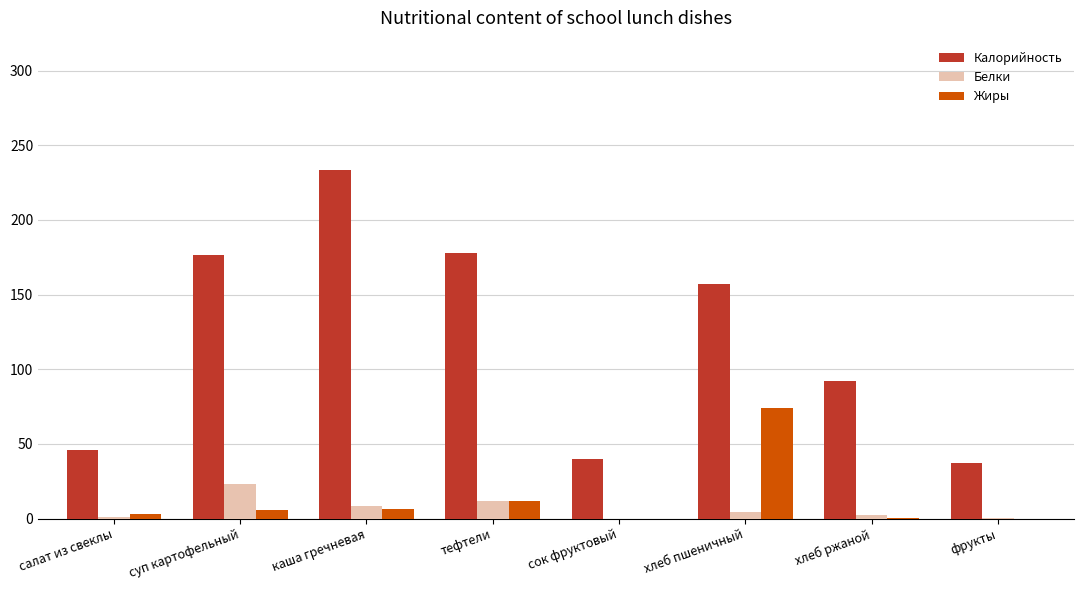

Between каша гречневая and сок фруктовый, which series saw the biggest shift?

Калорийность